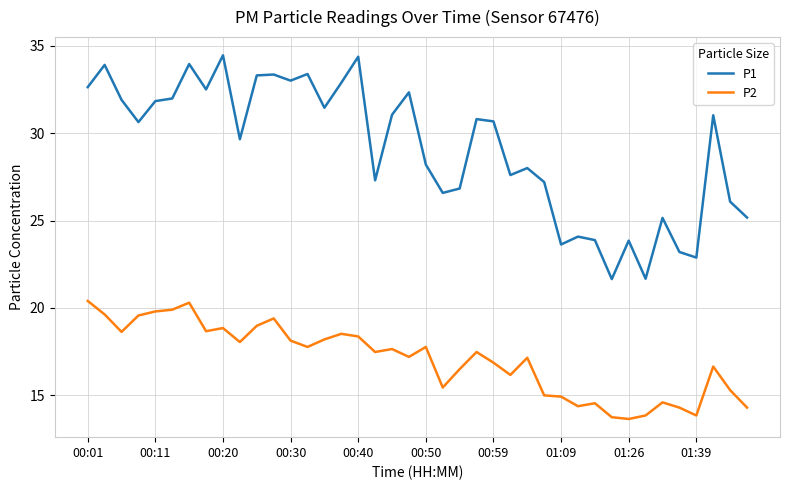

Which series has the widest spread of values?

P1